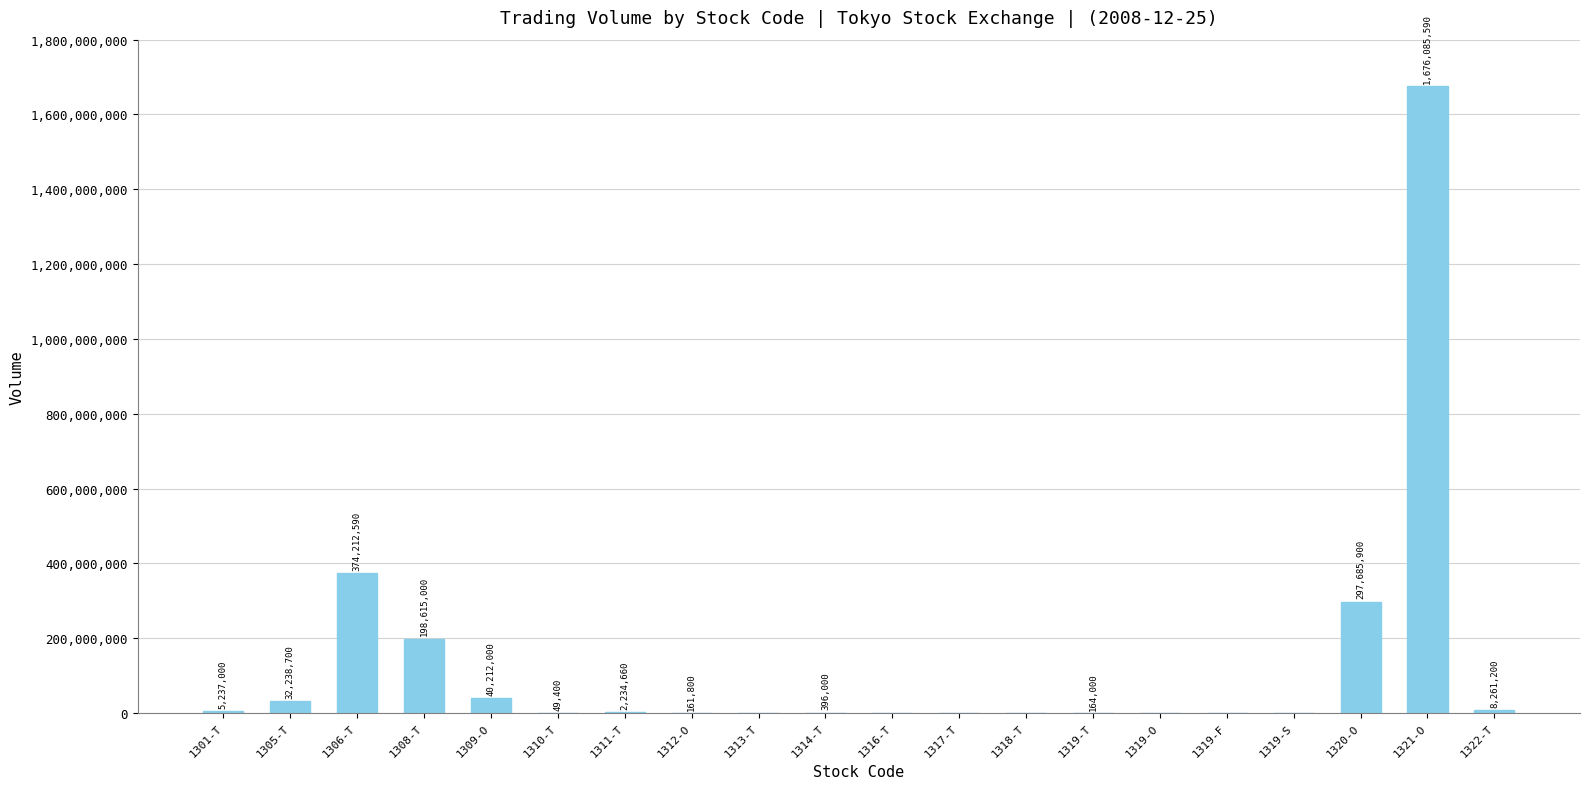

What is the change in value from 1314-T to 1319-O?

-396000